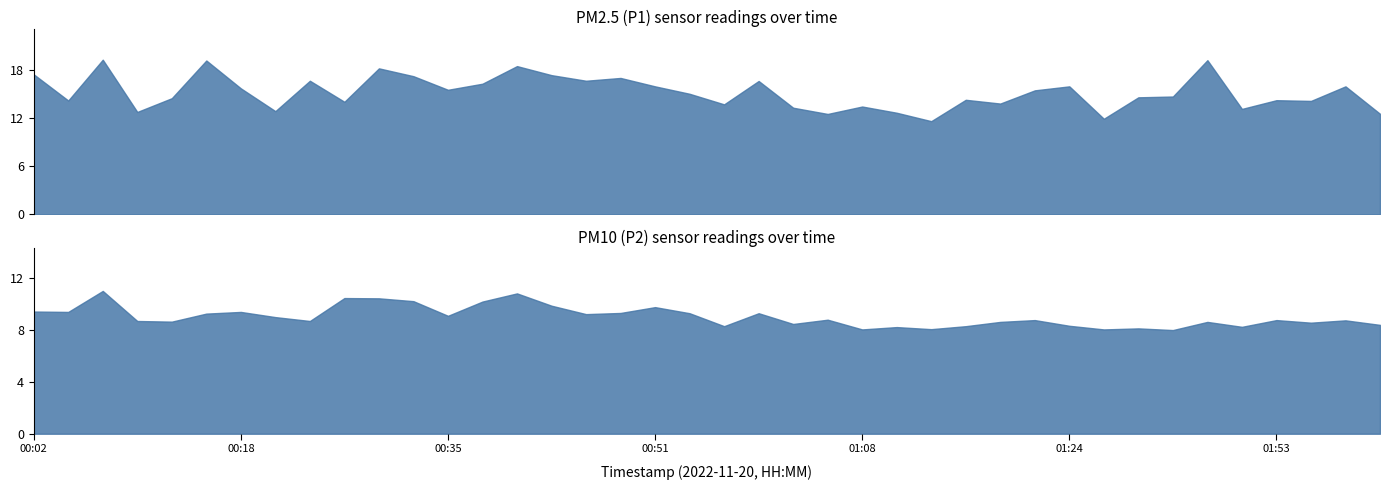

True or false: P1 and P2 cross at least once.

False